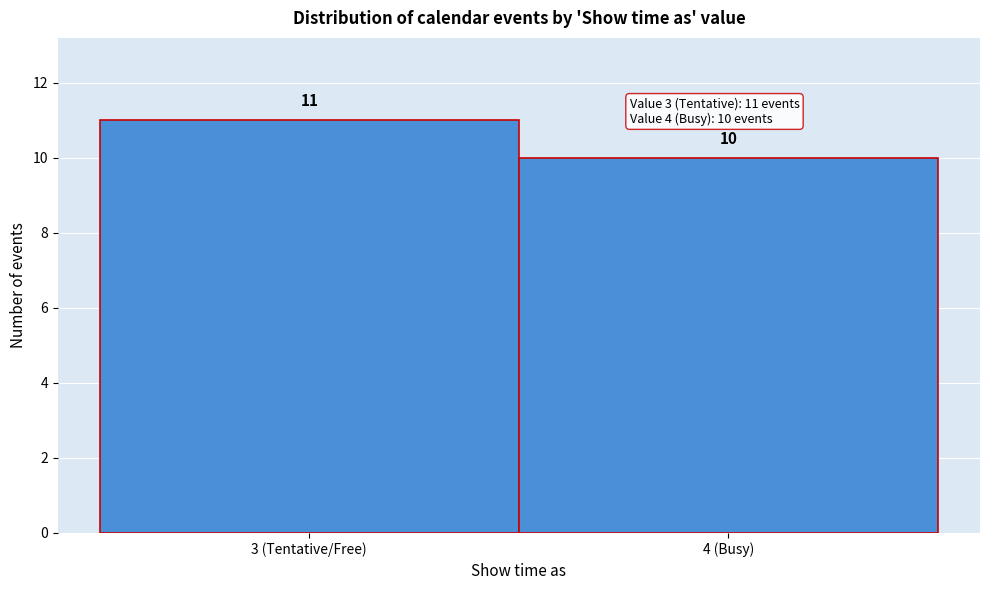

Reading left to right, list all the values displayed in this chart.

11	10